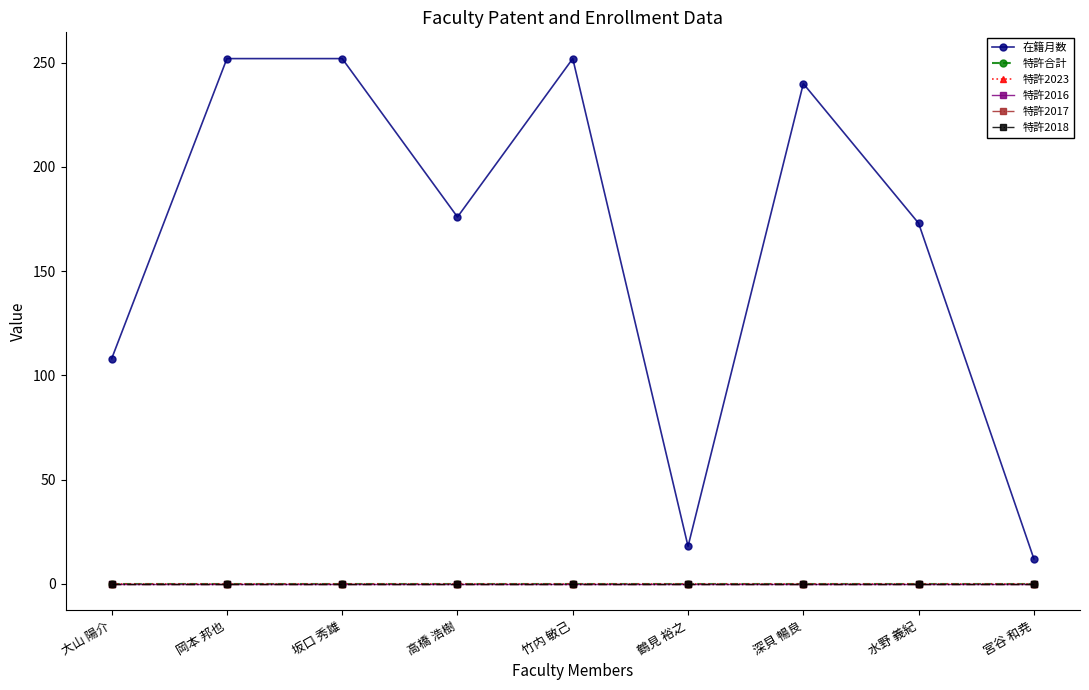

True or false: 特許2018 has more than 0 points higher than both neighbors.

False